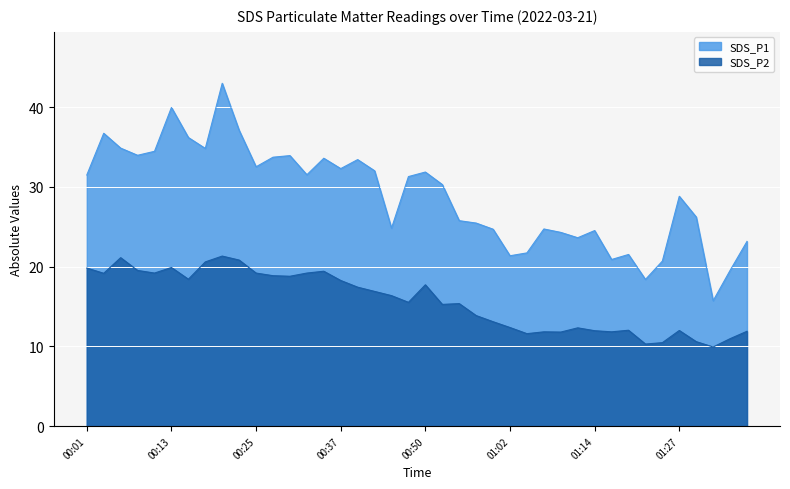

Where is the first local maximum for SDS_P1?

00:03